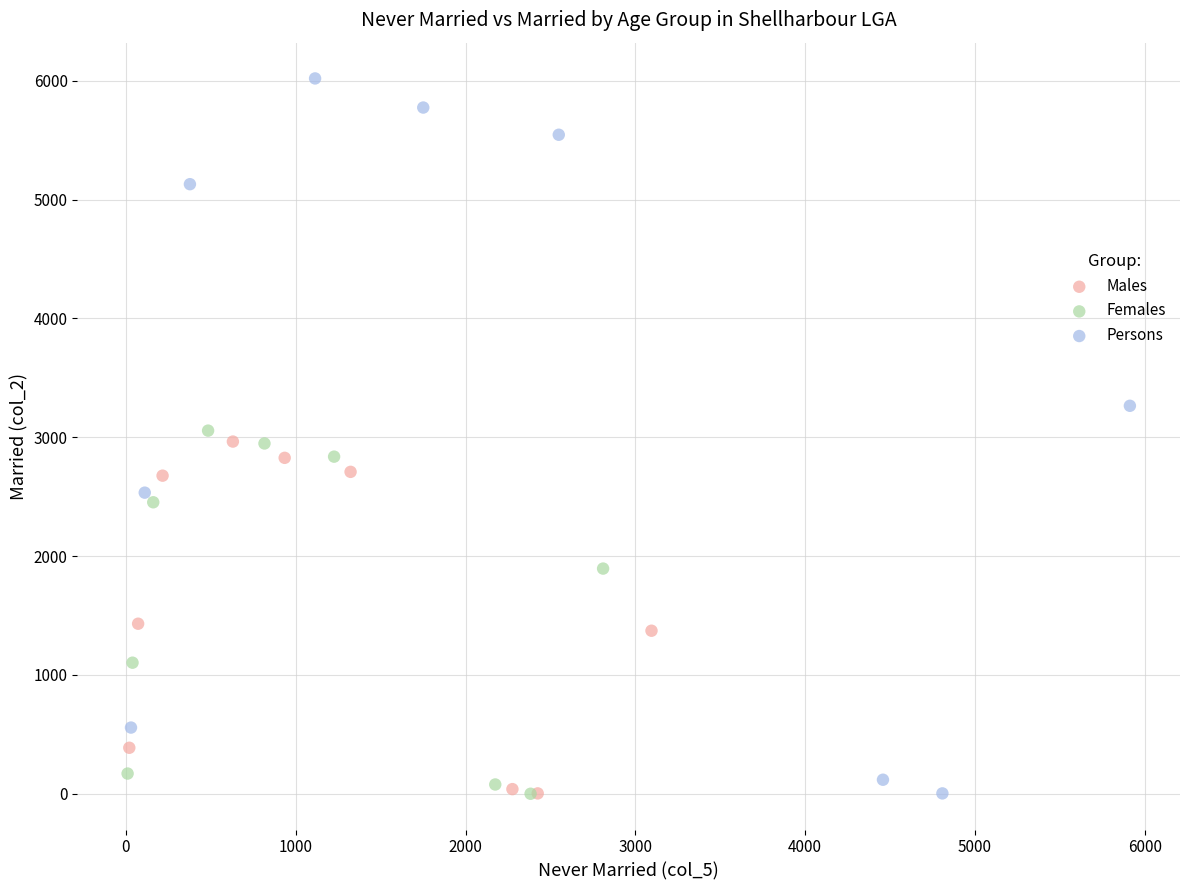

Which series reaches the maximum Y coordinate?

Persons